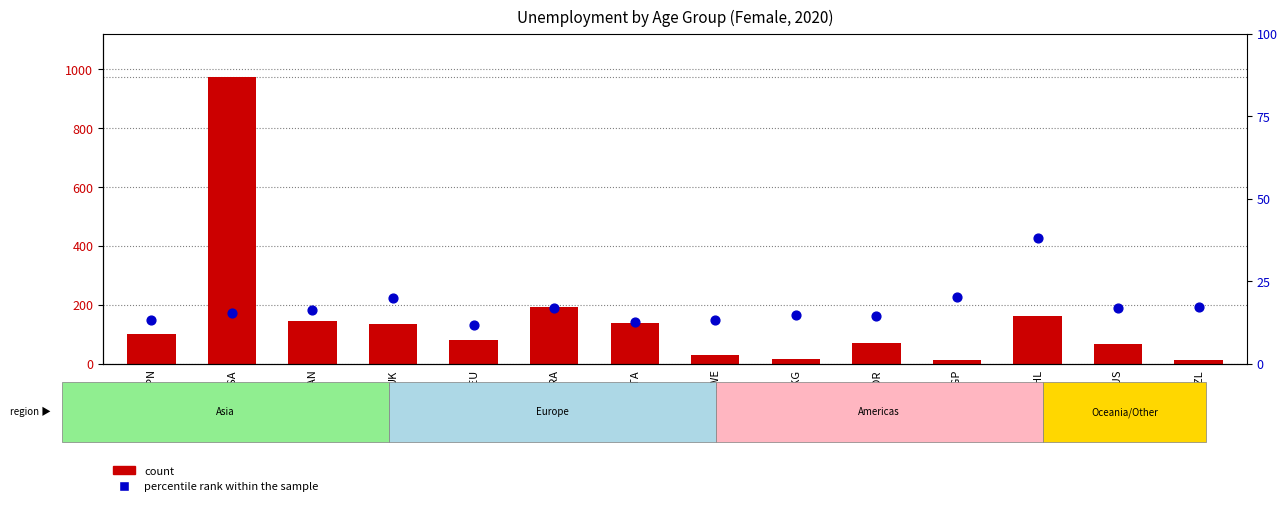

At which category is the sum across all series the highest?

USA